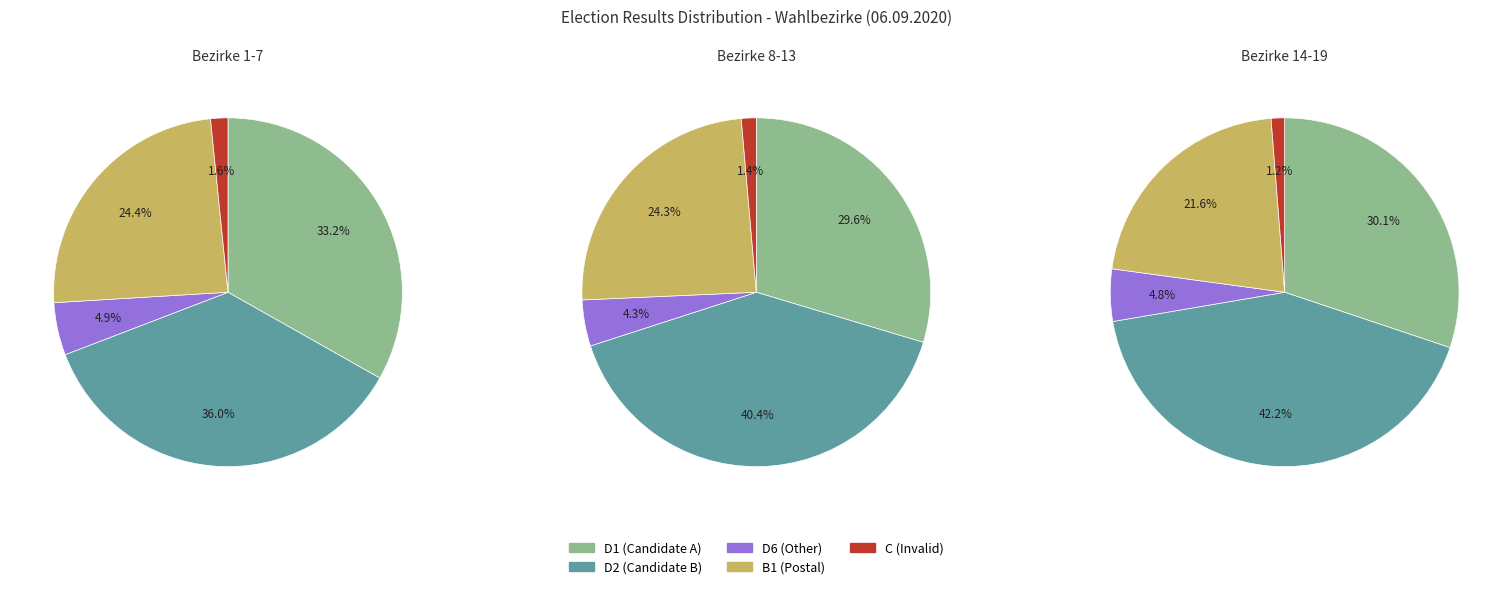

Does any single category account for the majority?

No